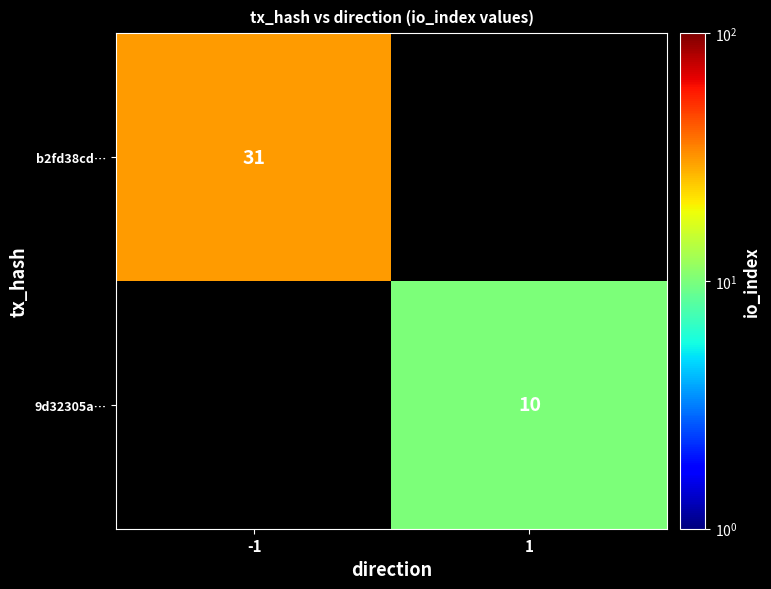

True or false: 9d32305a… has a value of 18 at 1.

False